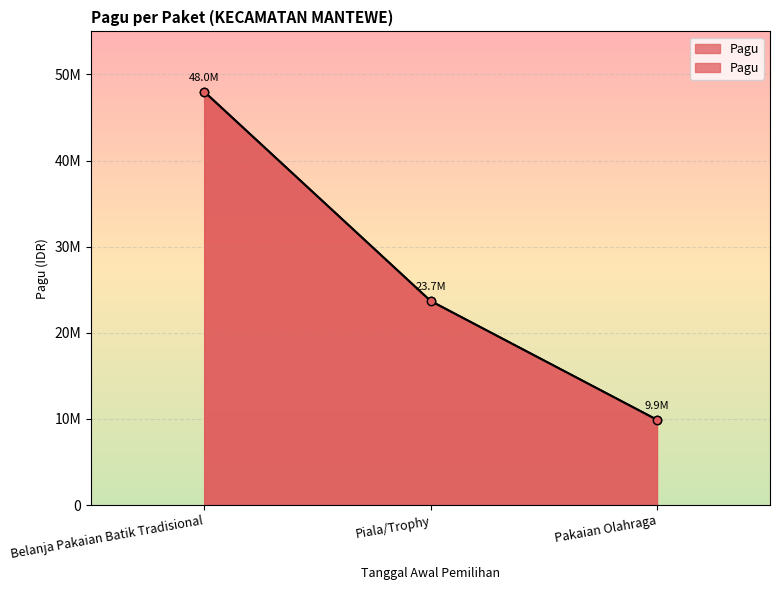

Reading right to left, transcribe all the data shown in this chart.

Pakaian Olahraga=9900000	Piala/Trophy=23700000	Belanja Pakaian Batik Tradisional=48000000